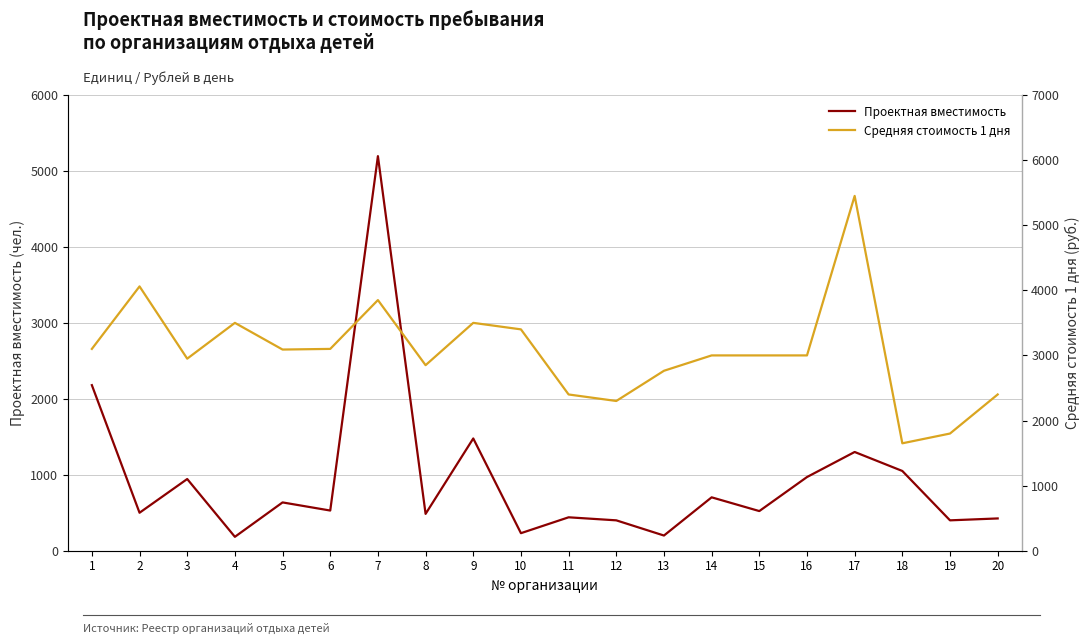

Which category has the highest value in the Проектная вместимость series?

7